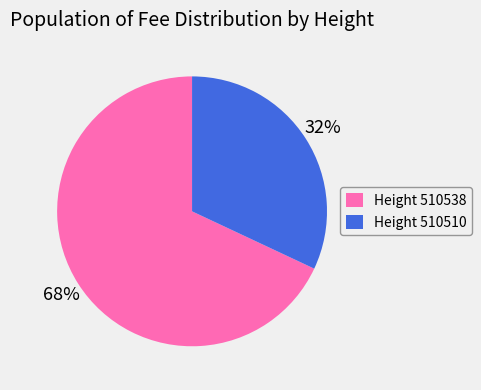

Between Height 510510 and Height 510538, which is larger?

Height 510538